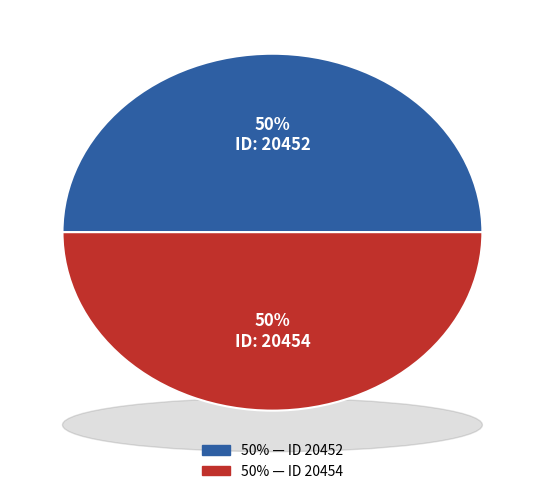

Does 2013-06-06 19:21:48 UTC account for over 50% of the chart?

No